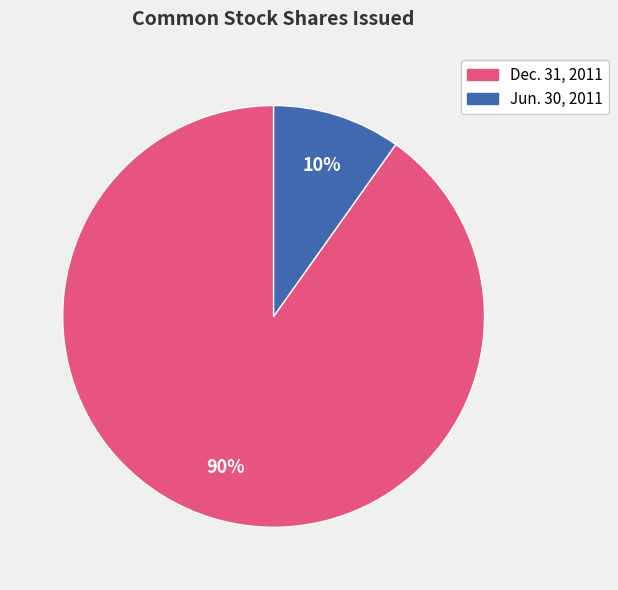

Is it true that Jun. 30, 2011 is 1% of the pie?

False